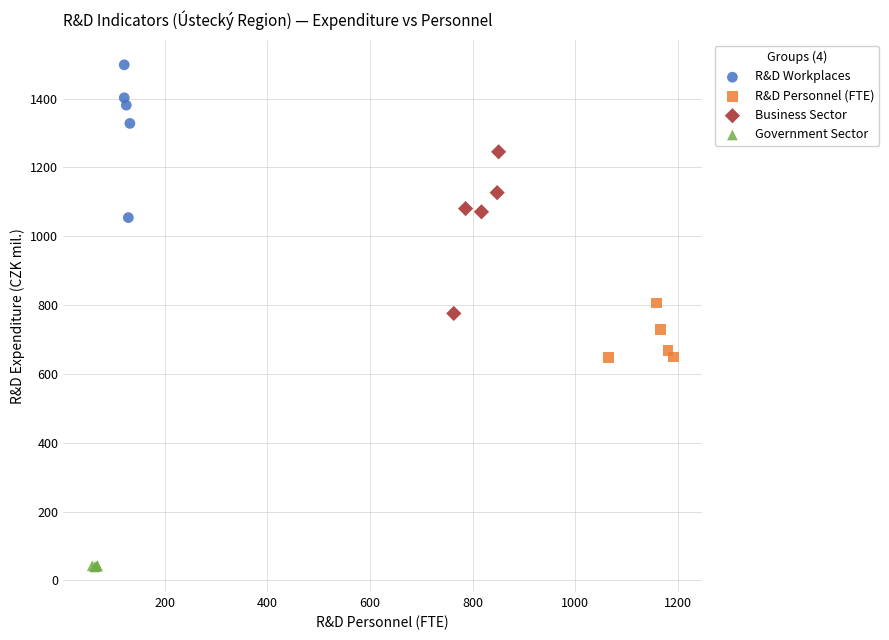

What are all the series names shown in the legend?

R&D Workplaces, R&D Personnel (FTE), Business Sector, Government Sector